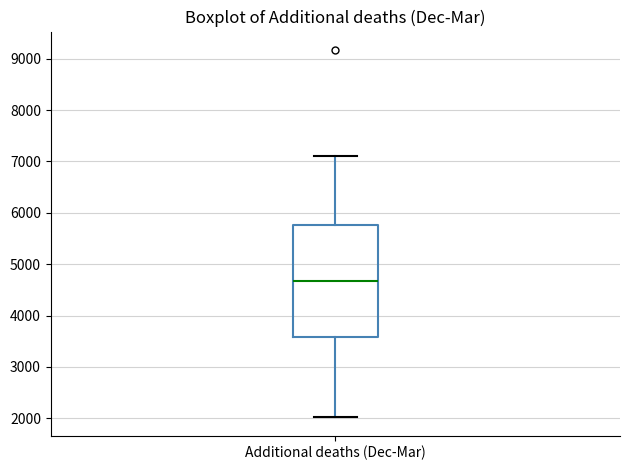

Read this box plot against the y-axis: the position of the median line, the range covered by the box, and the ends of both whiskers. The values are not printed on the chart, so give them approximately, as read against the axis.

median 4700, box 3600 to 5800, whiskers 2000 to 7100